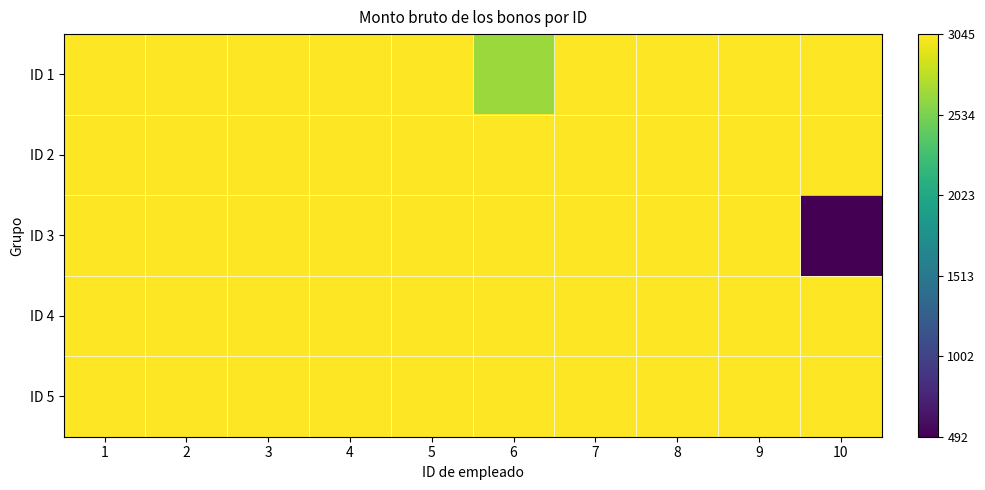

How many distinct data groups are displayed?

5